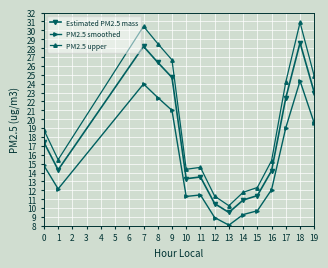

List the series in order of their peak value, highest first.

PM2.5 upper, Estimated PM2.5 mass, PM2.5 smoothed